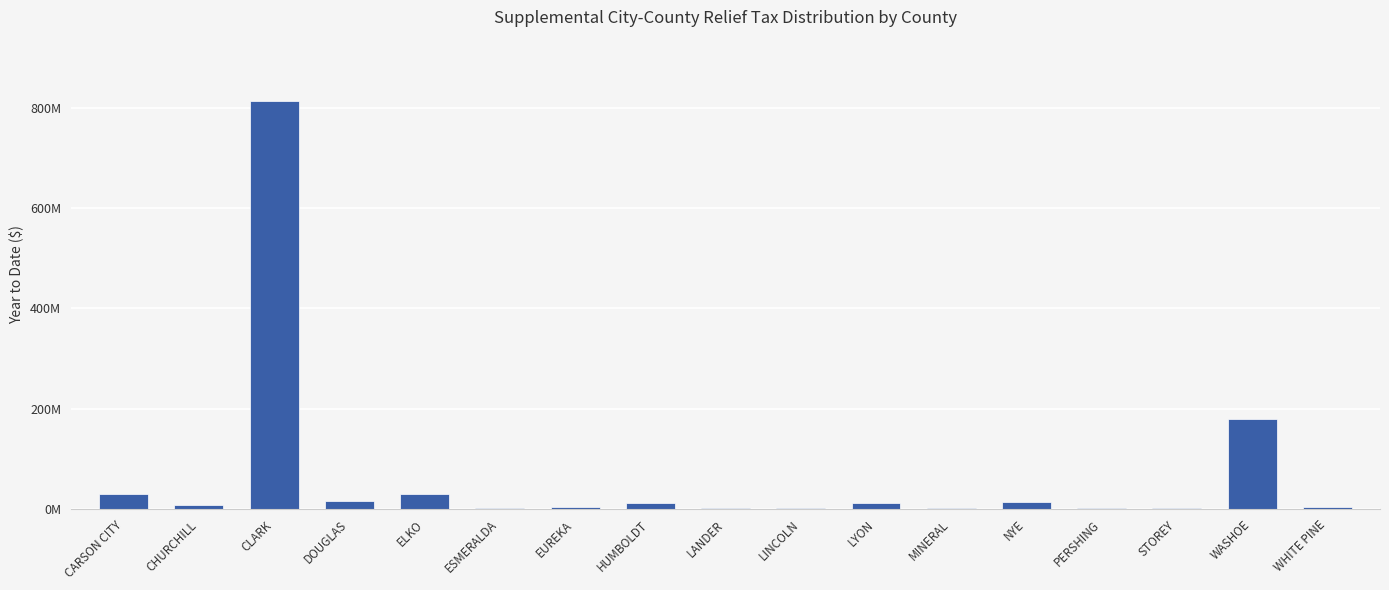

Is it true that the value at DOUGLAS is 15719860.4?

True